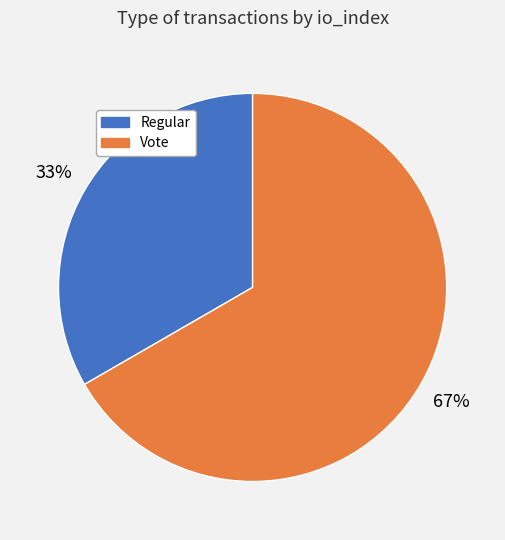

Which slice is the largest?

Vote